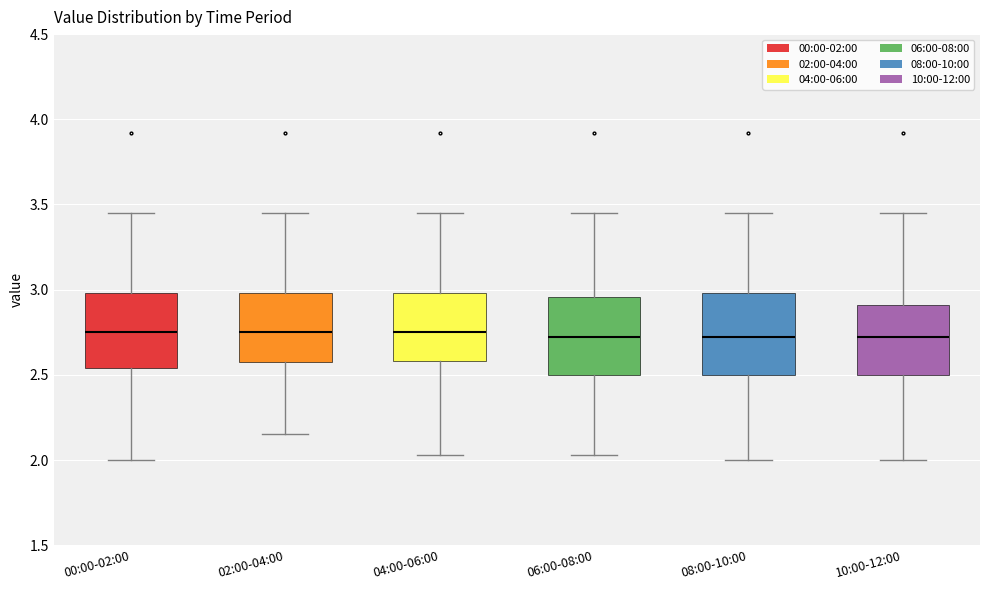

Where does the upper whisker of the box for 02:00-04:00 end on the y-axis? The values are not printed on the chart, so give them approximately, as read against the axis.

3.45